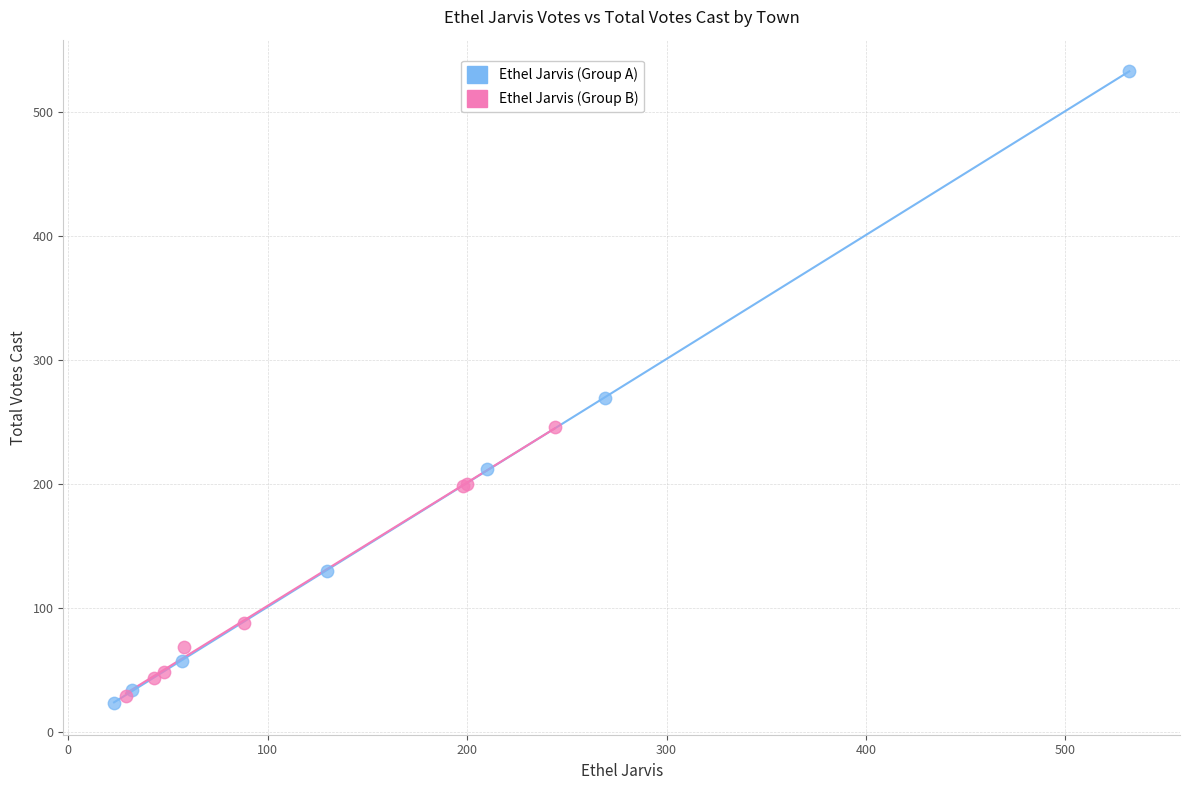

Which series reaches the maximum Y coordinate?

Ethel Jarvis (Group A)